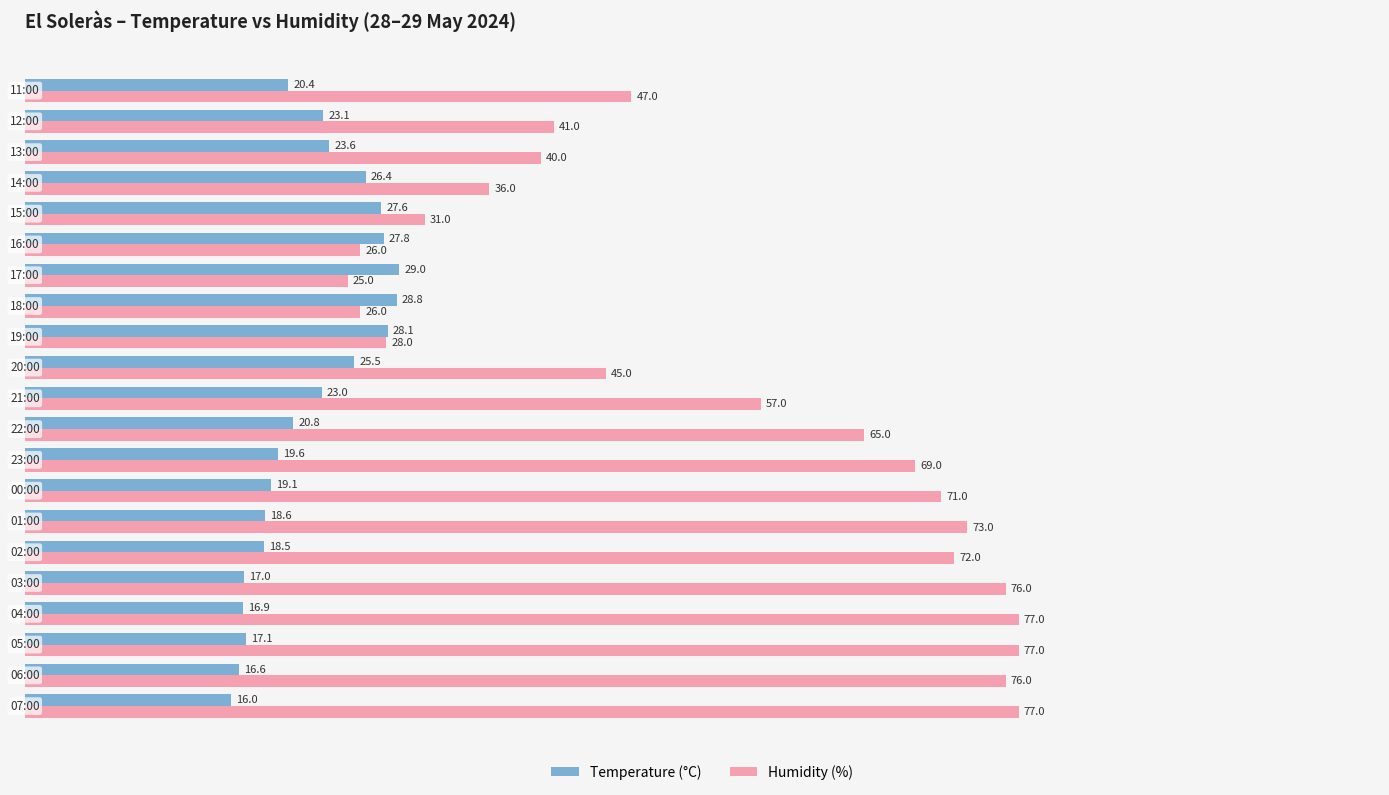

What are all the series names shown in the legend?

Temperature (°C), Humidity (%)